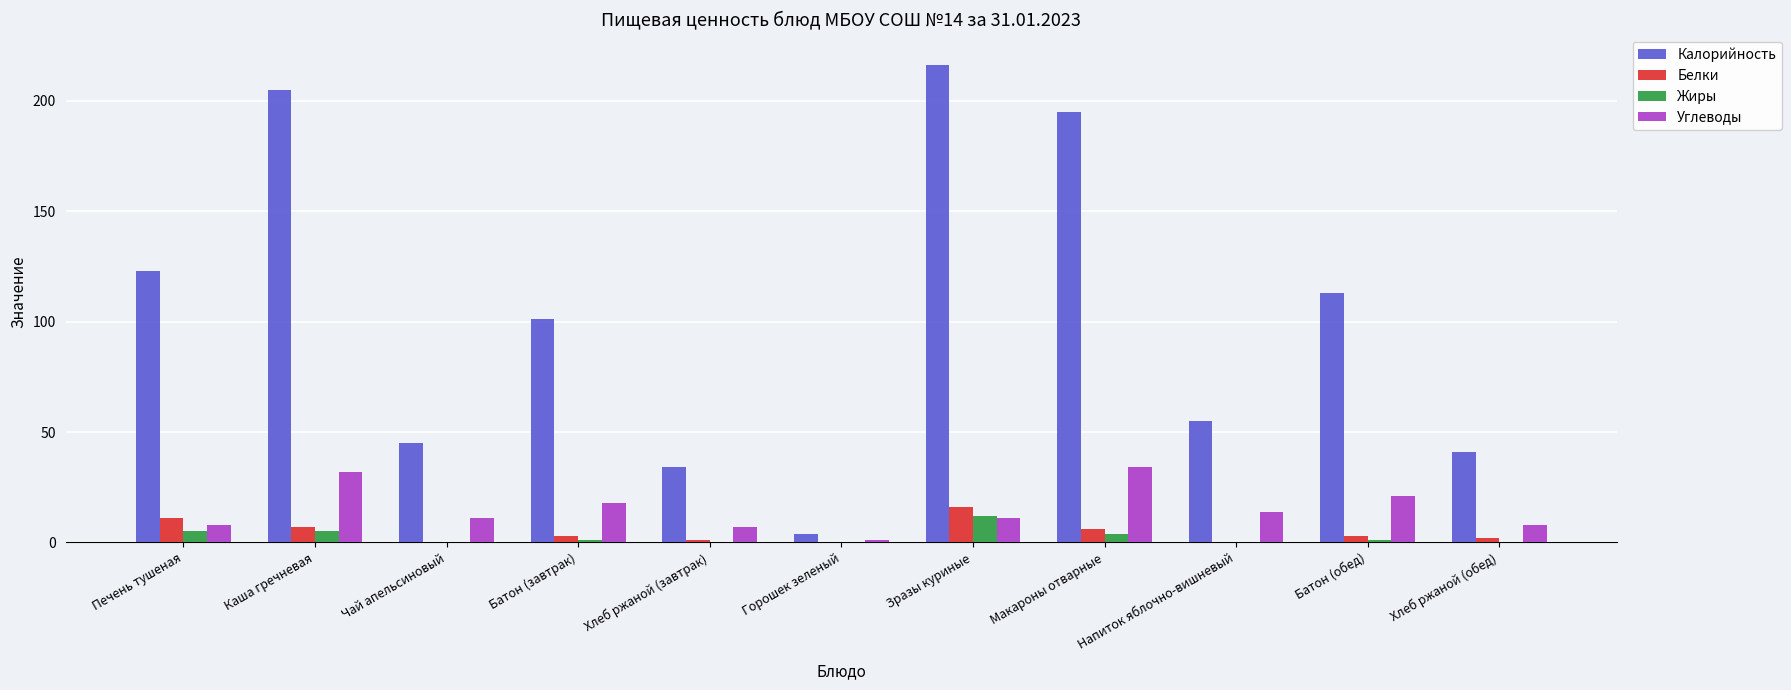

Which series has the largest total across all categories?

Калорийность